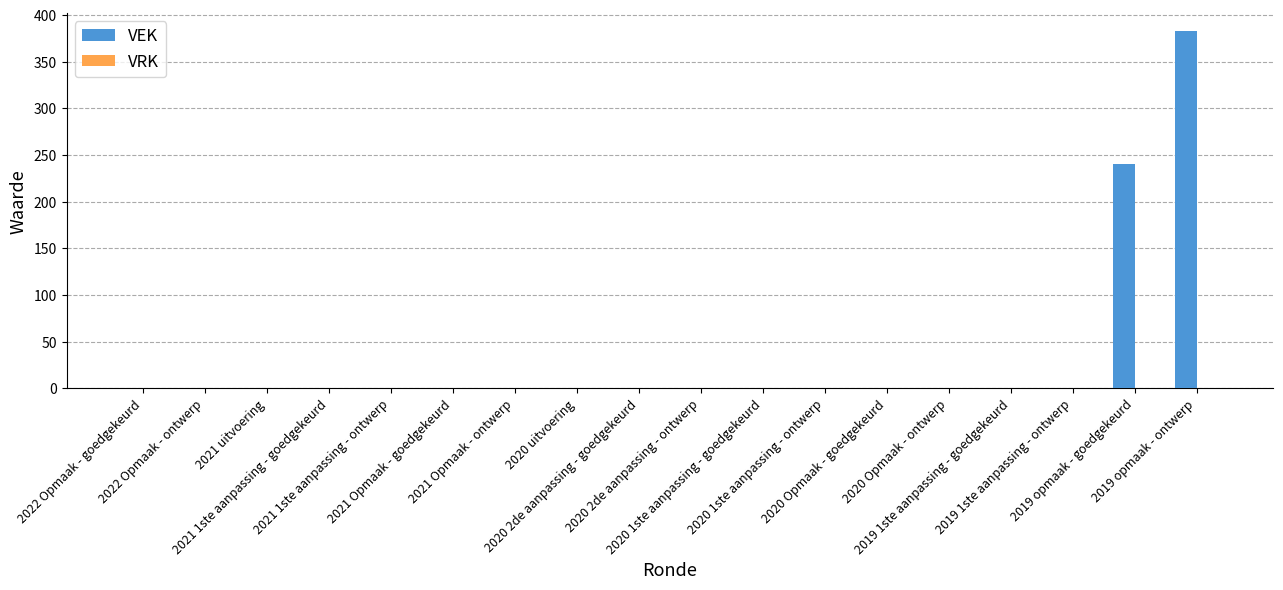

What is the greatest value displayed?

383